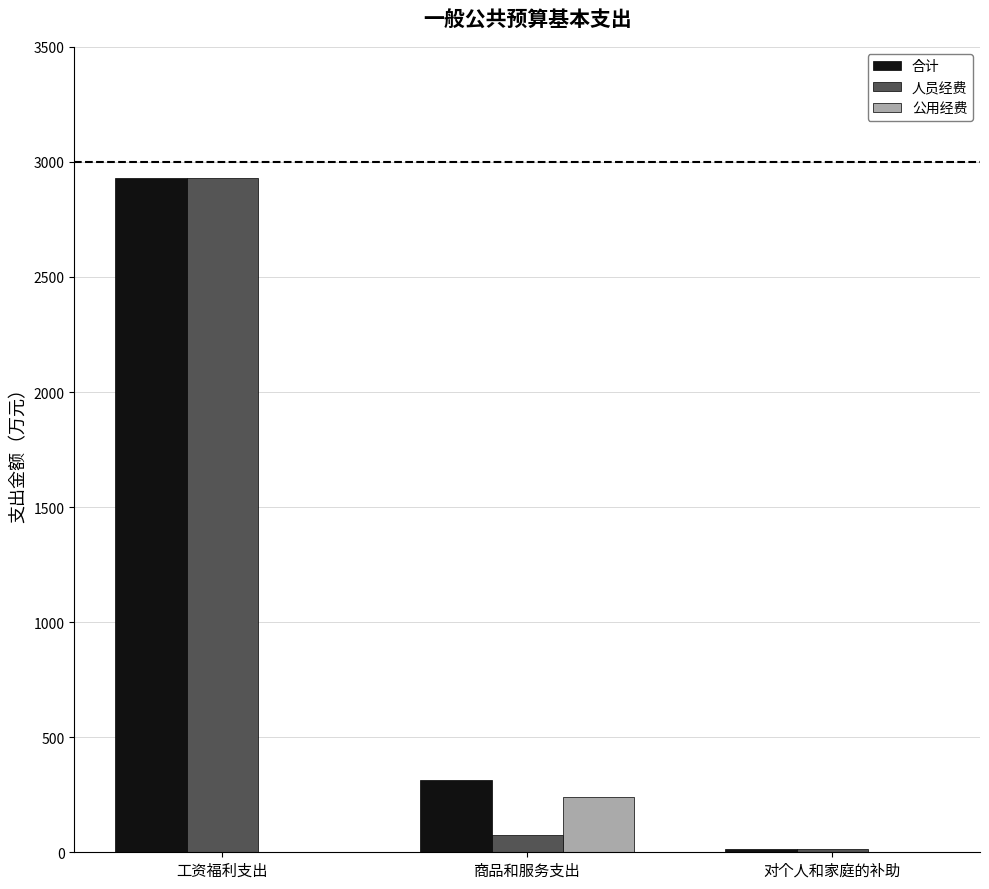

What is the sum of the 人员经费 values at 对个人和家庭的补助 and 商品和服务支出?

87.1